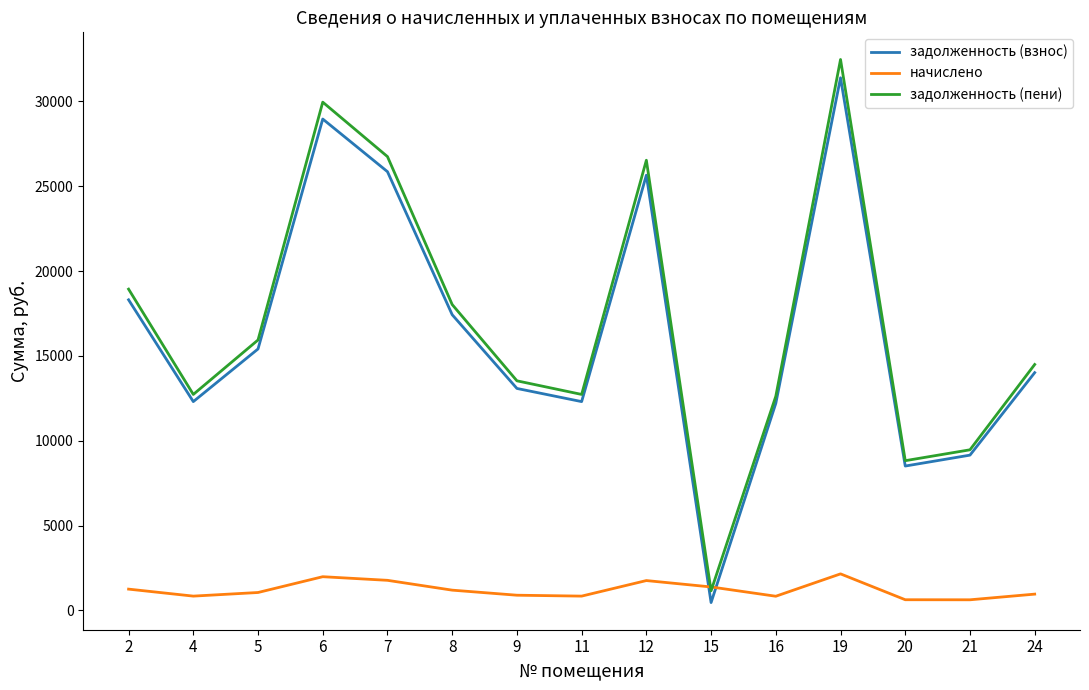

What is the highest value of the задолженность (взнос) series?

31386.9